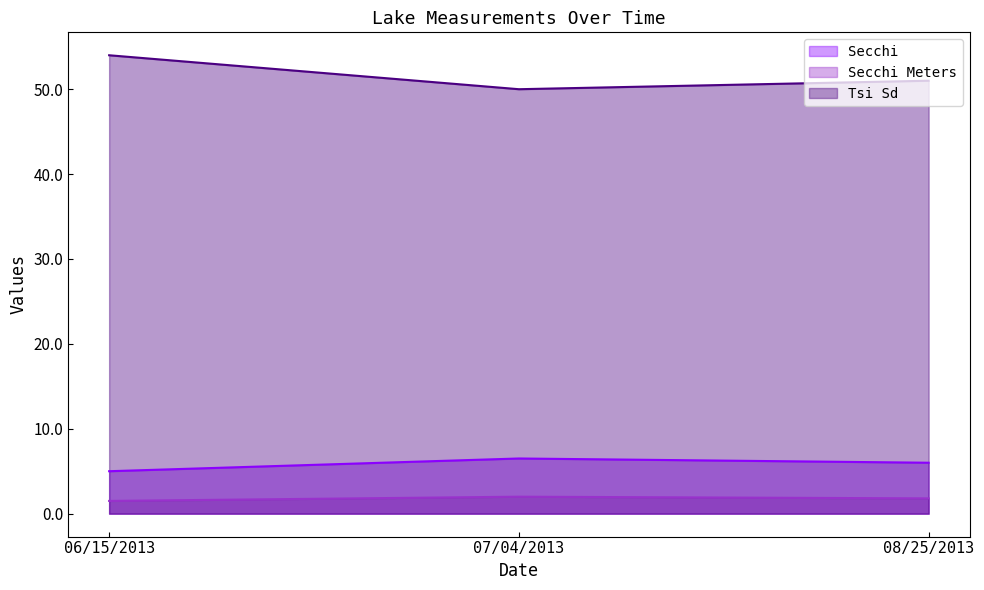

Is it true that Tsi Sd equals 84.3 at 06/15/2013?

False